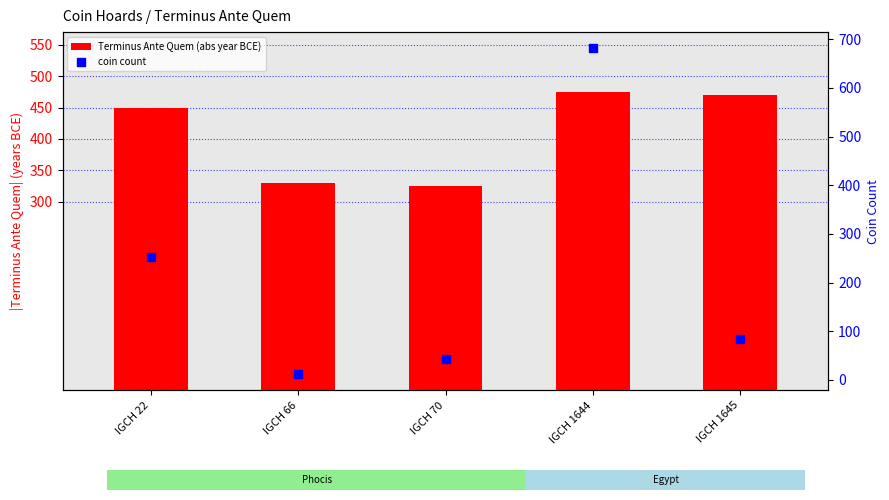

Which series has the largest total across all categories?

Terminus Ante Quem (abs year BCE)